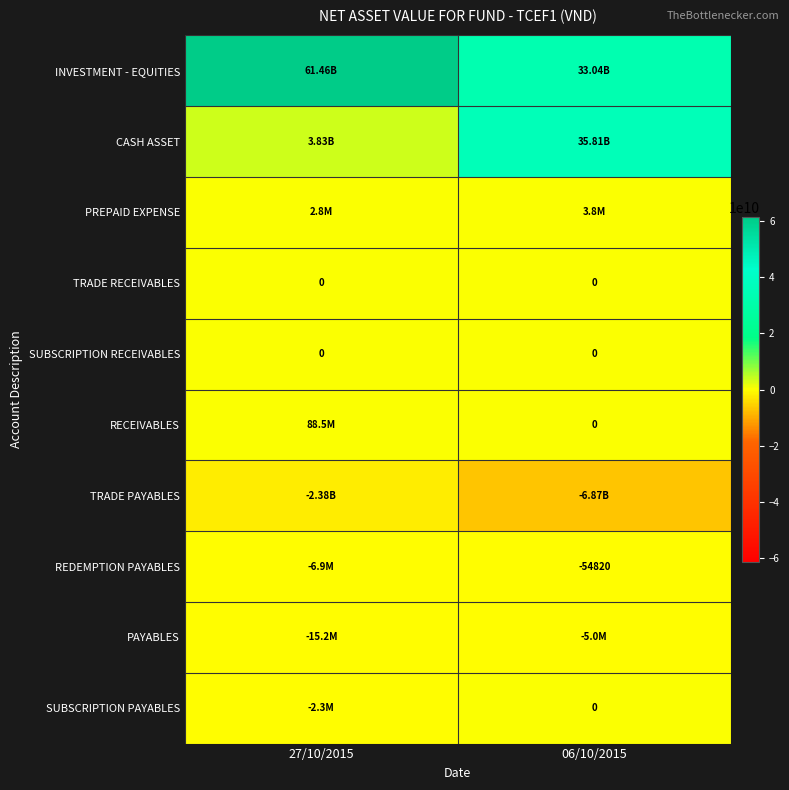

Is the value of PAYABLES at 06/10/2015 greater than the value of TRADE PAYABLES at 27/10/2015?

Yes